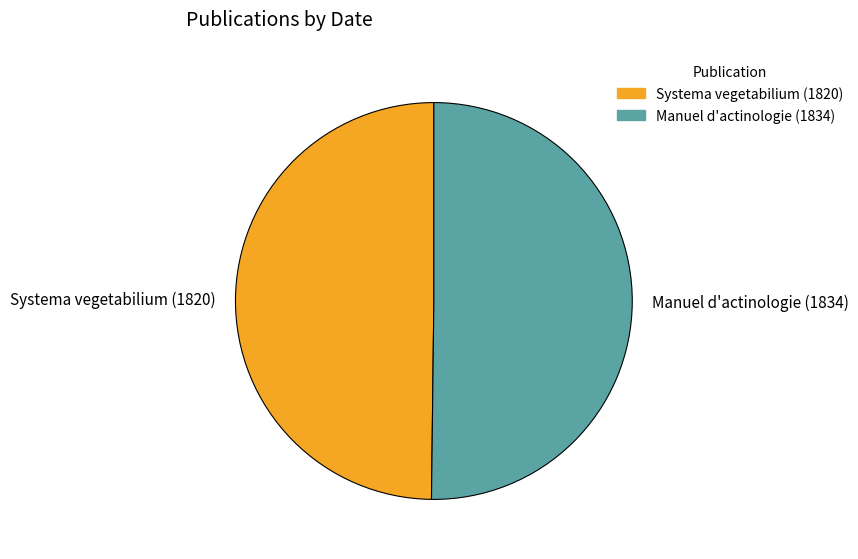

What is the ratio of the value at Manuel d'actinologie (1834) to the value at Systema vegetabilium (1820)?

1.0